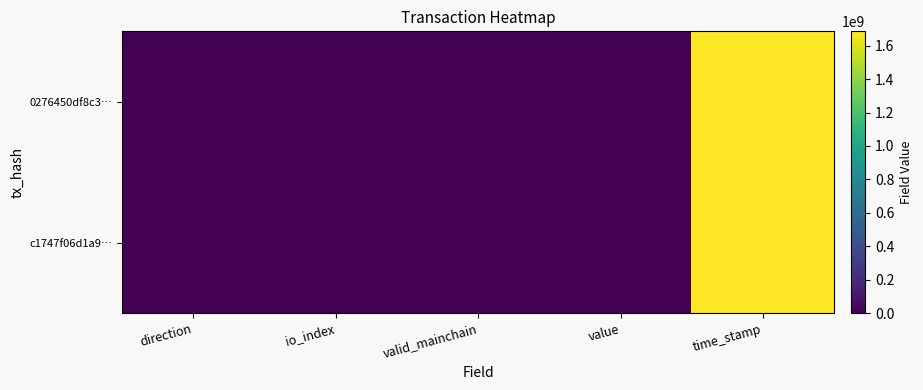

Reading left to right, list all the values displayed in this chart.

c1747f06d1a9…: direction=-1.0	io_index=0.0	valid_mainchain=1.0	value=5.7	time_stamp=1686091517.0
0276450df8c3…: direction=1.0	io_index=2.0	valid_mainchain=1.0	value=5.7	time_stamp=1686005097.0